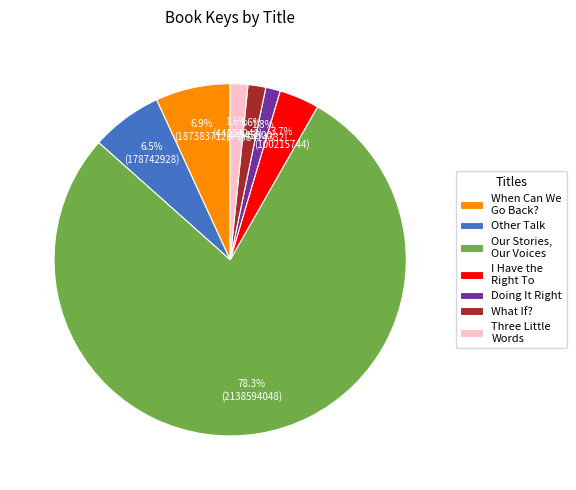

Does Other Talk account for over 50% of the chart?

No